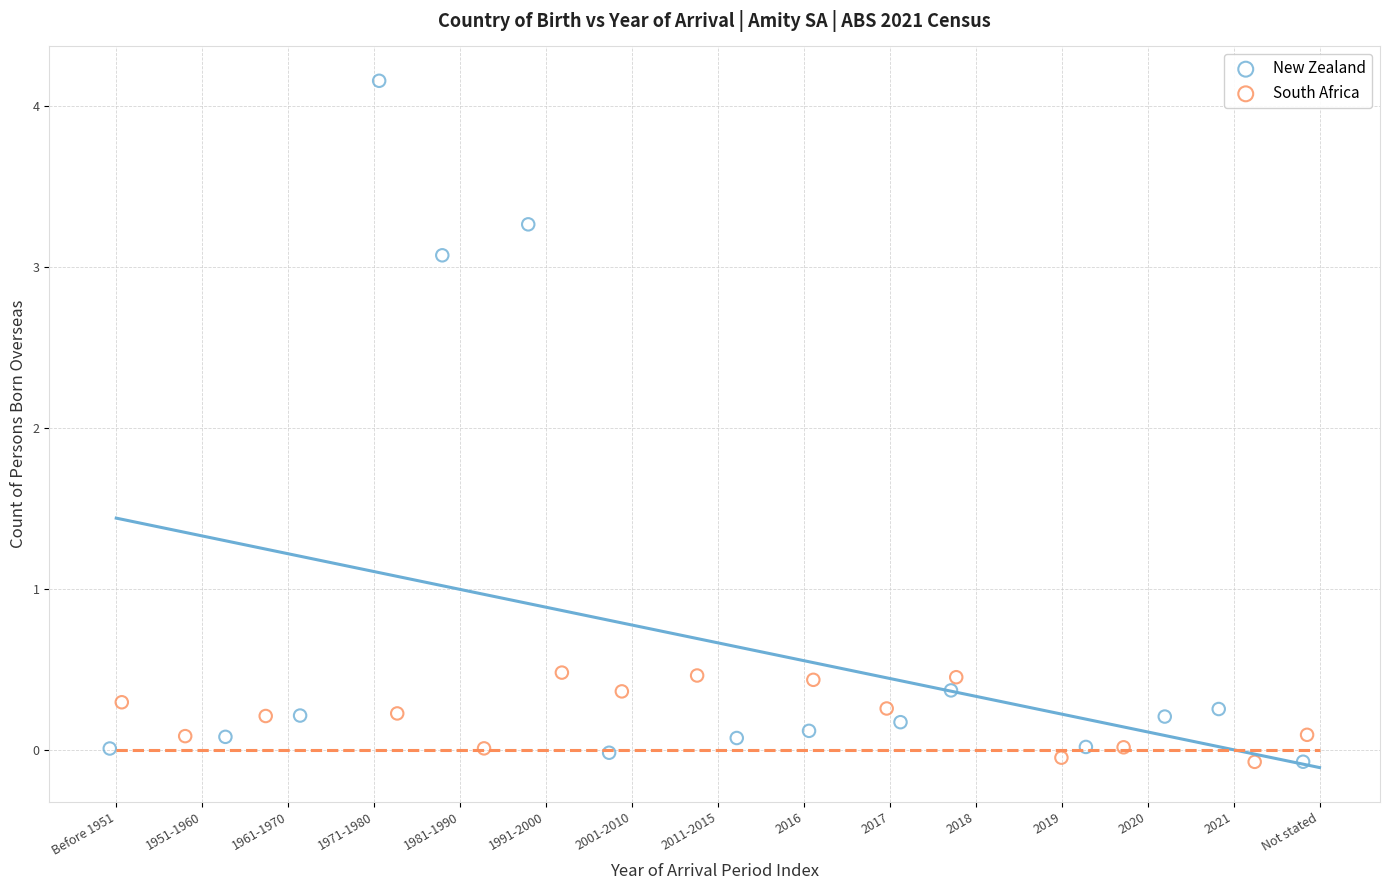

Which series has the largest Y range (max minus min)?

New Zealand